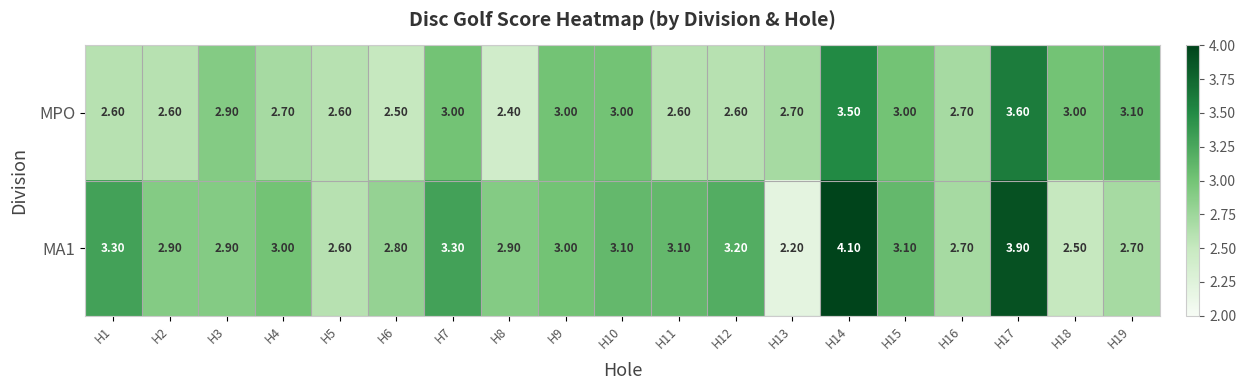

Which series has the largest range (max minus min)?

MA1